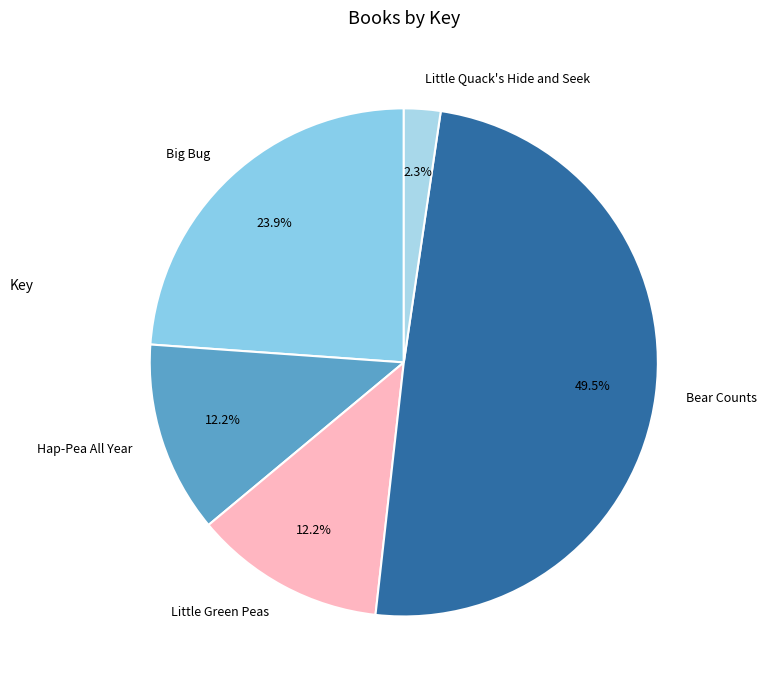

Which category has the smallest portion of the pie?

Little Quack's Hide and Seek